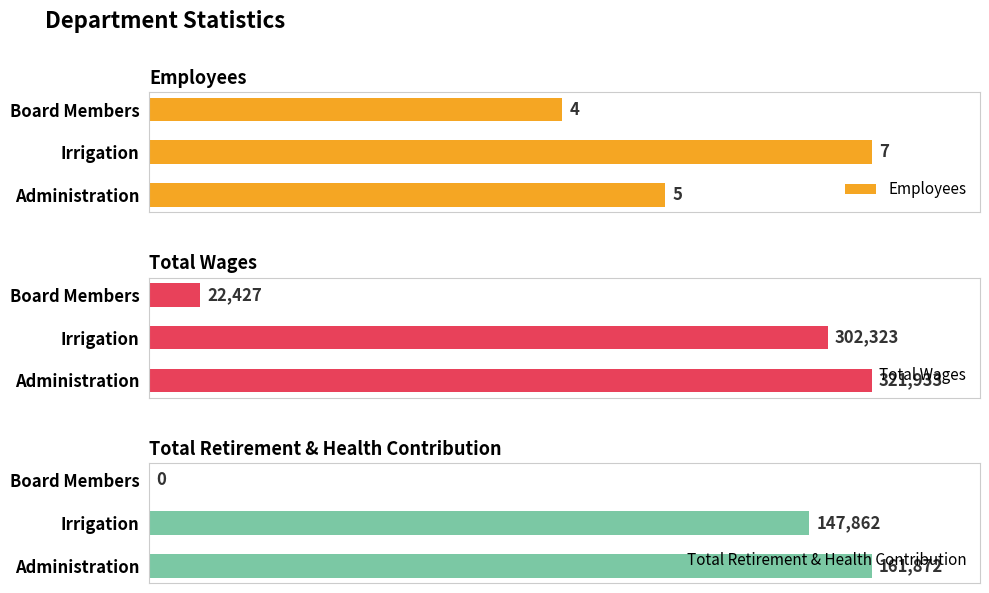

Which series has the largest total across all categories?

Total Wages